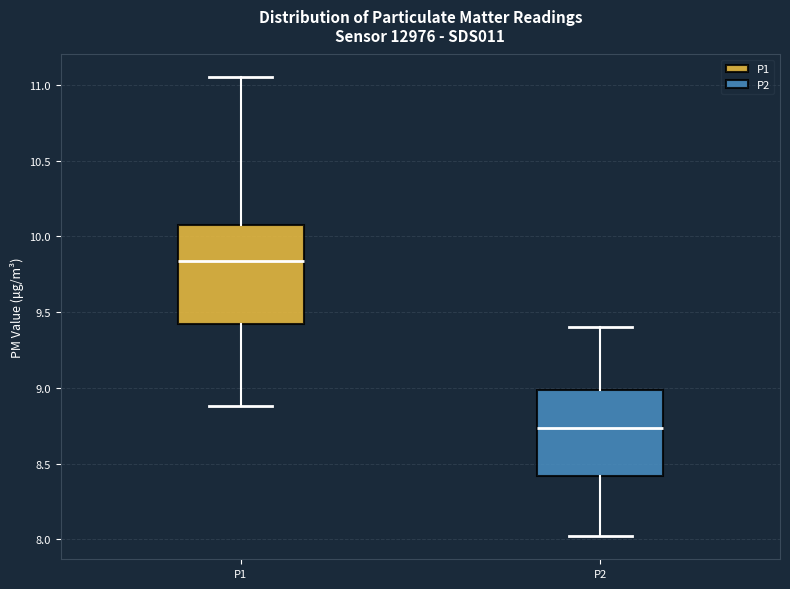

Which box's median line is the highest?

P1